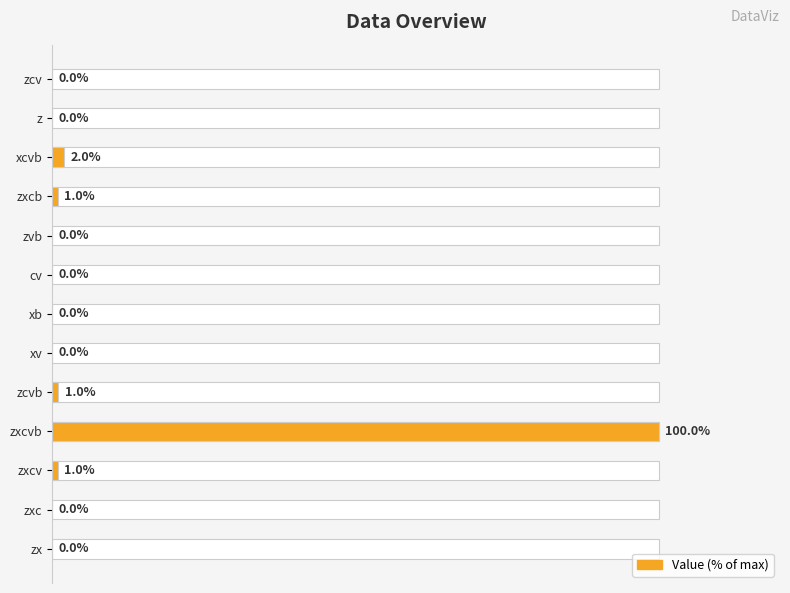

What is the sum of all values?

105.0